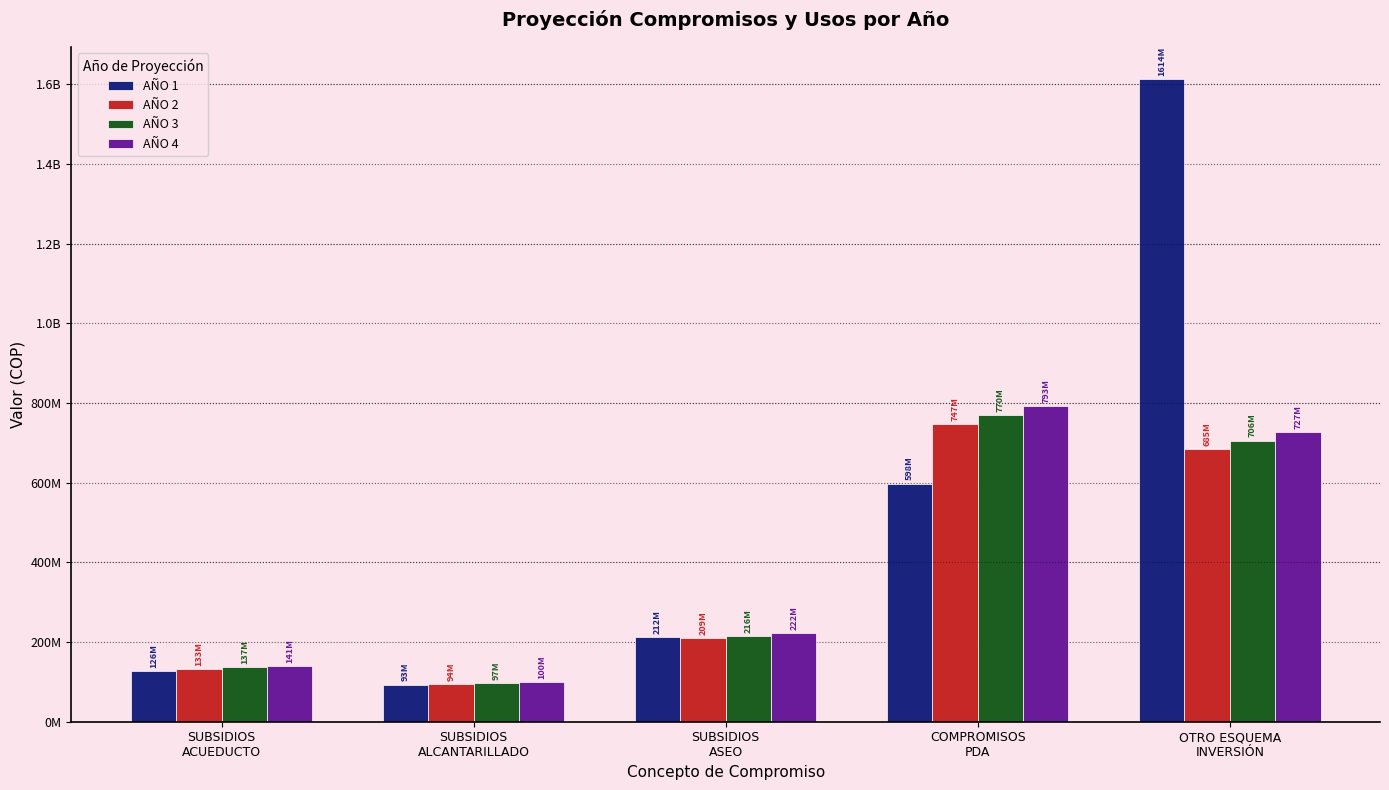

What position from the right is SUBSIDIOS
ALCANTARILLADO?

4